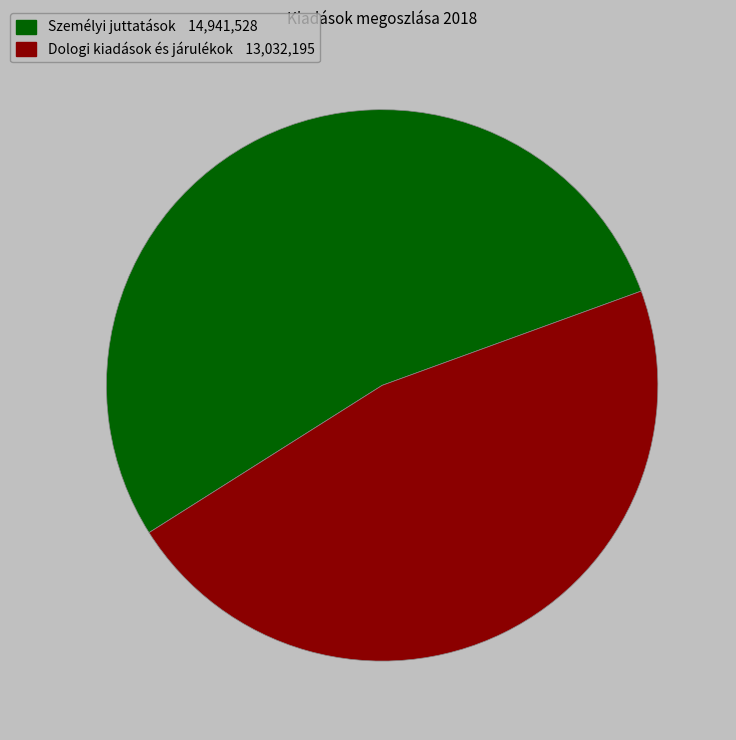

Does any single category account for the majority?

Yes